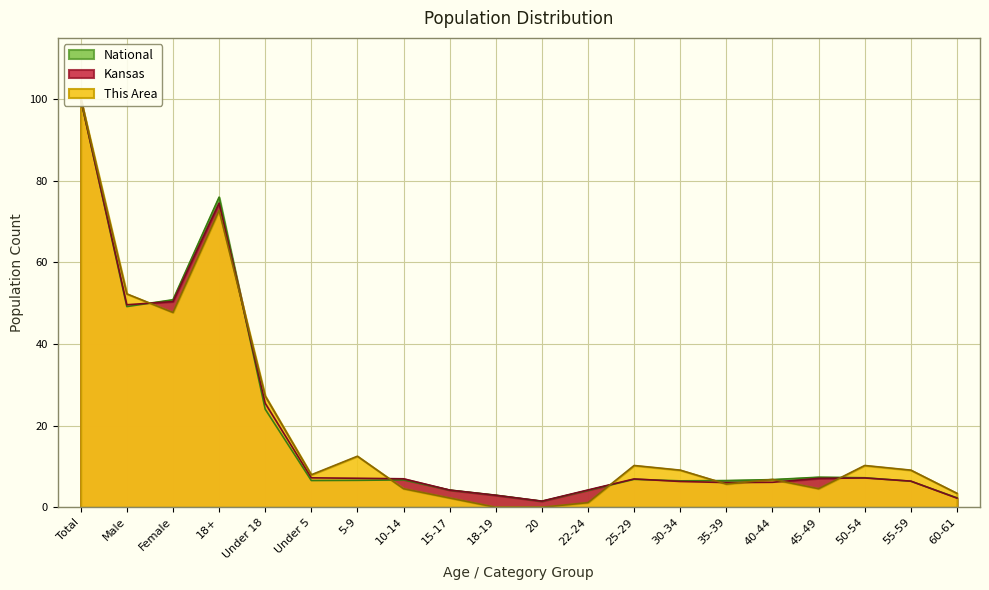

What is the sum of all National values?

382.4